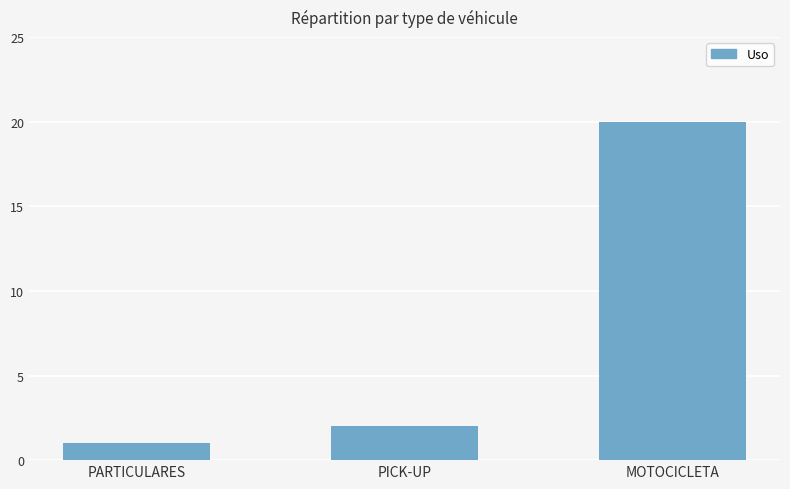

Reading left to right, transcribe all the data shown in this chart.

1	2	20